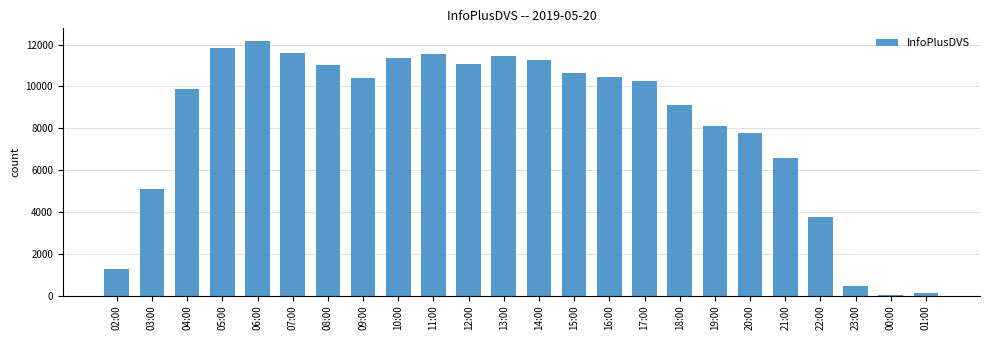

The value at 10:00 is 11369. True or false?

True